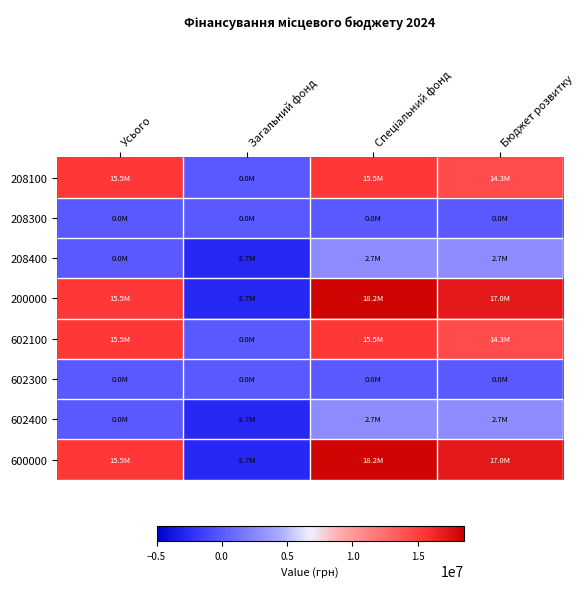

The 602100 series shows 0.0 at Загальний фонд. True or false?

True